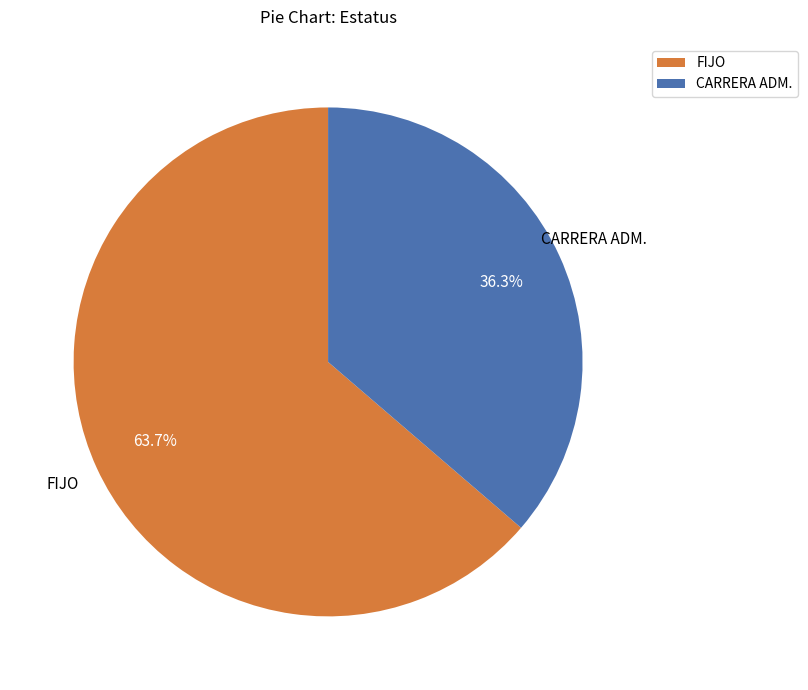

Which slice is the largest?

FIJO